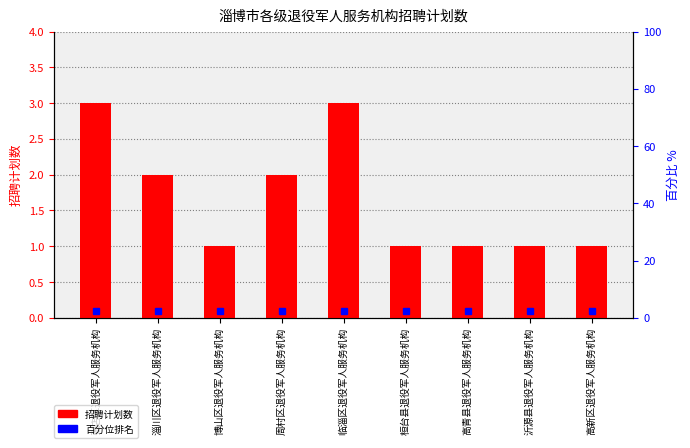

List the labels in order of value, largest first.

张店区退役军人服务机构, 临淄区退役军人服务机构, 淄川区退役军人服务机构, 周村区退役军人服务机构, 博山区退役军人服务机构, 桓台县退役军人服务机构, 高青县退役军人服务机构, 沂源县退役军人服务机构, 高新区退役军人服务机构